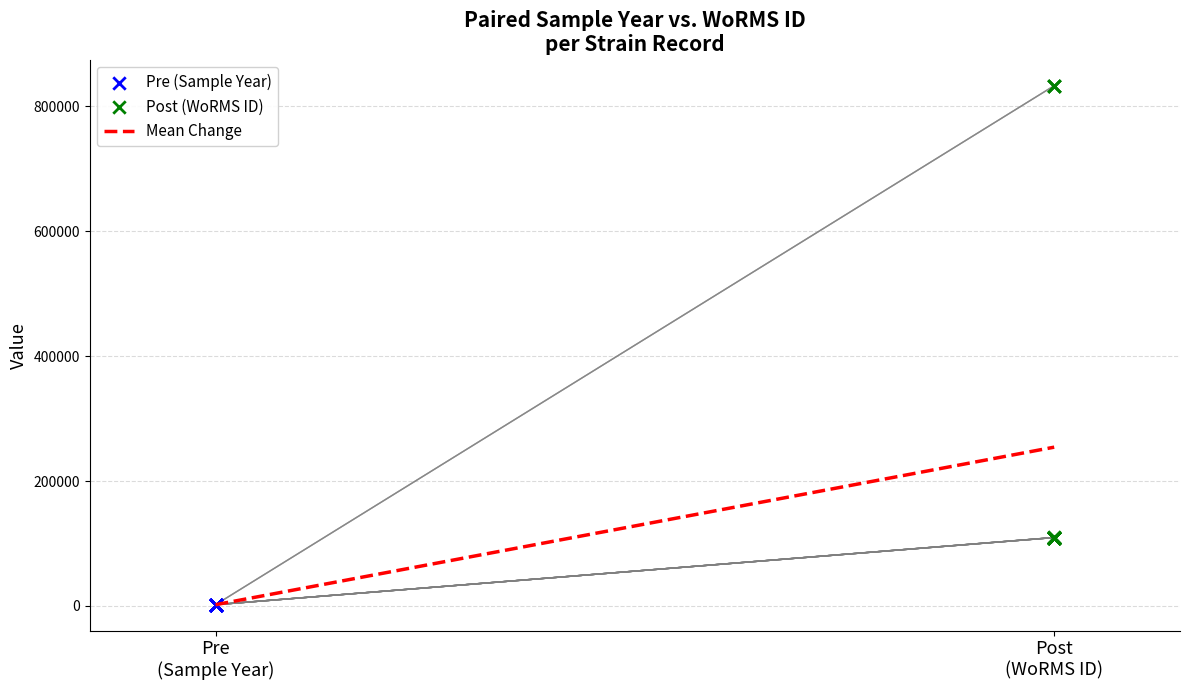

Which series reaches the minimum Y coordinate?

Pre (Sample Year)